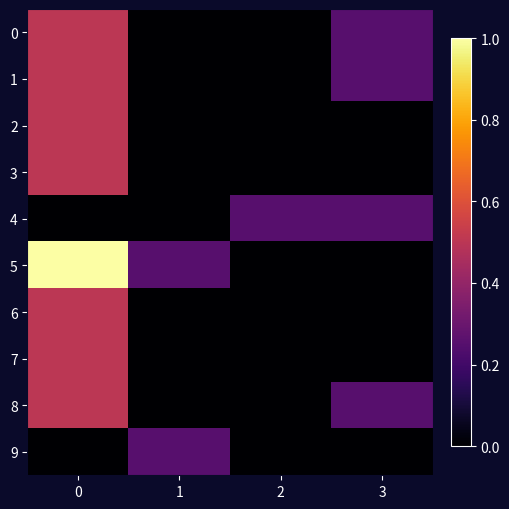

Rank the series at 2 from lowest to highest value.

0, 1, 2, 3, 5, 6, 7, 8, 9, 4